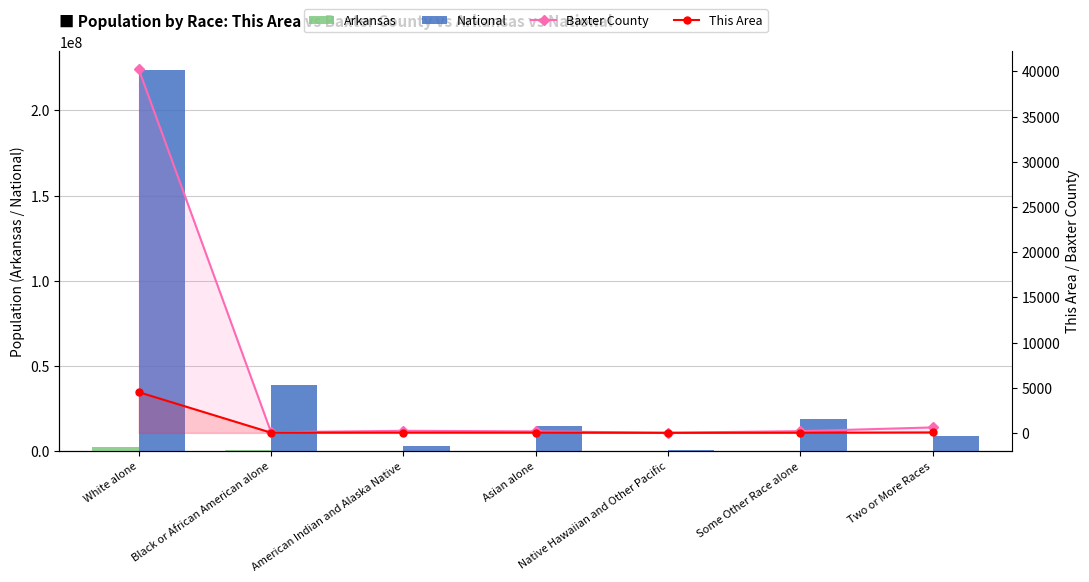

Which series has the largest range (max minus min)?

National